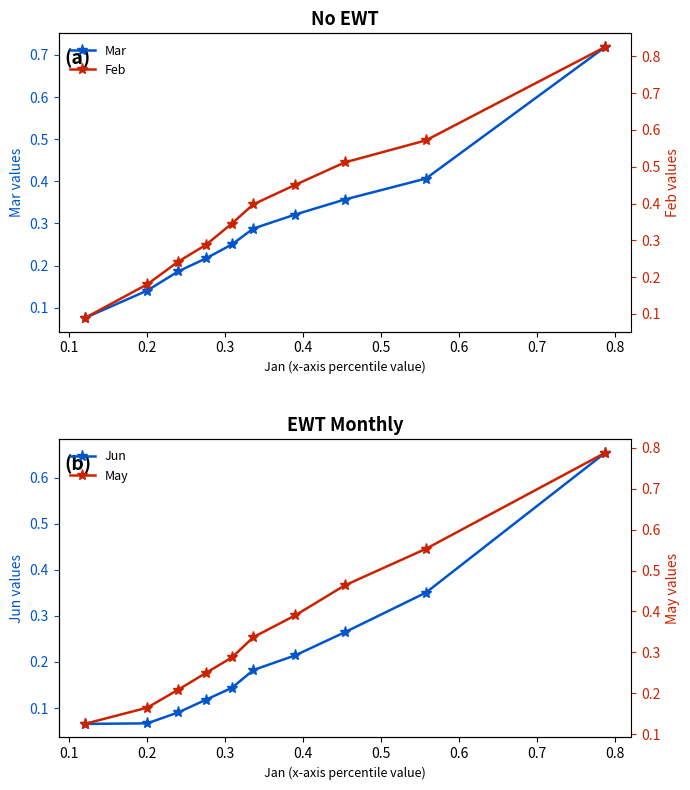

True or false: Mar has more than 0 points higher than both neighbors.

False